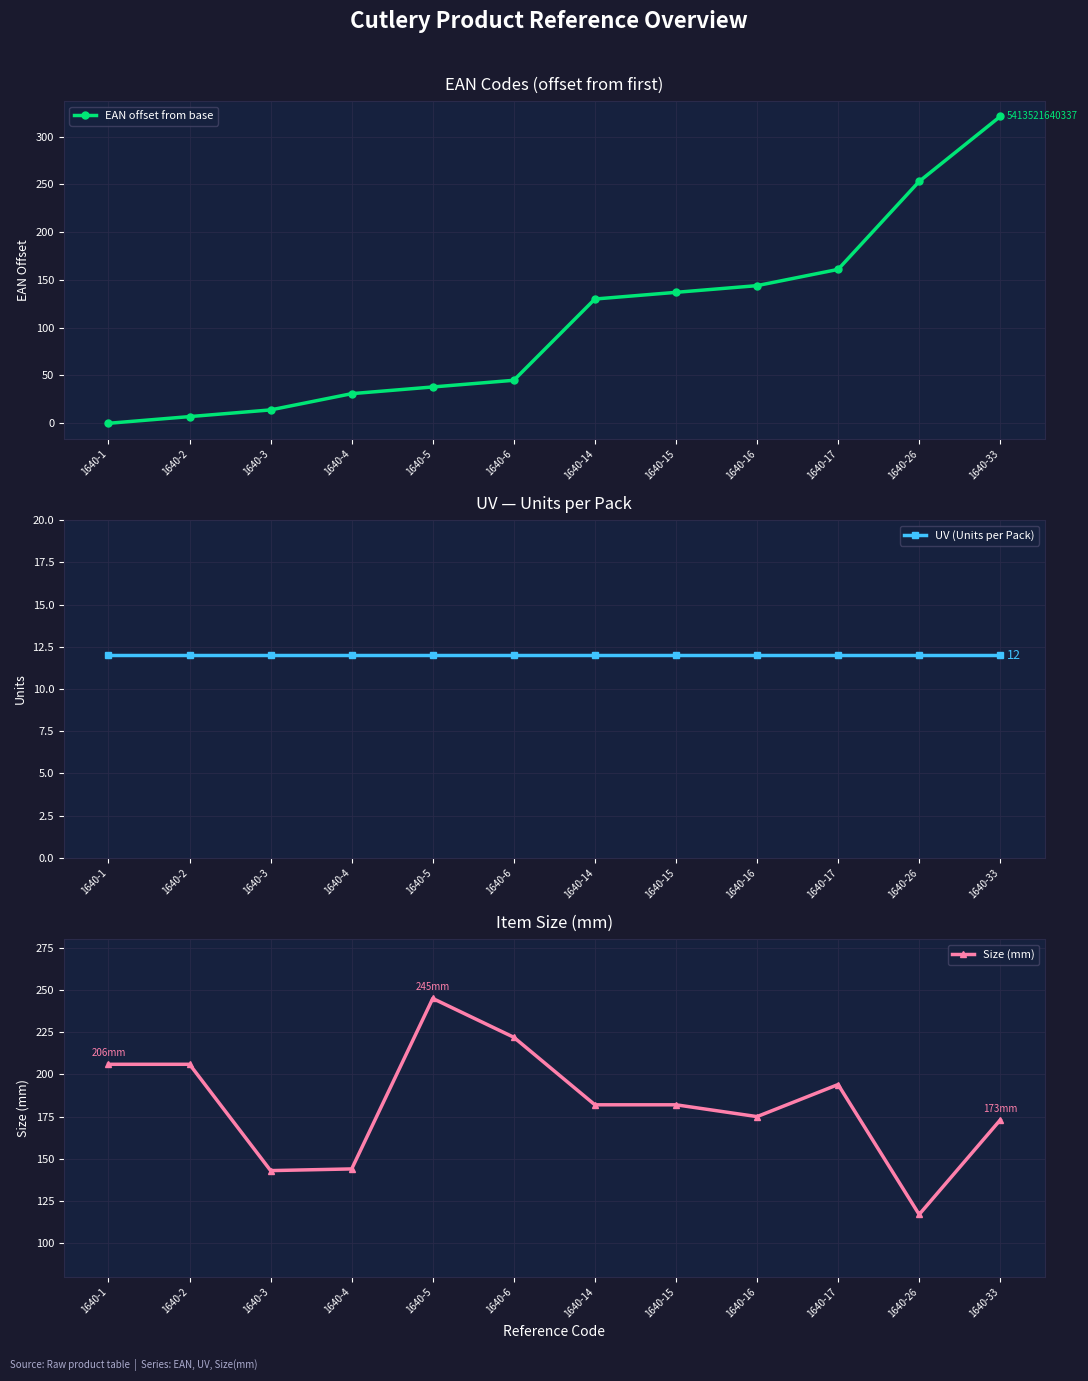

List the series in order of their peak value, lowest first.

UV (Units per Pack), Size (mm), EAN offset from base